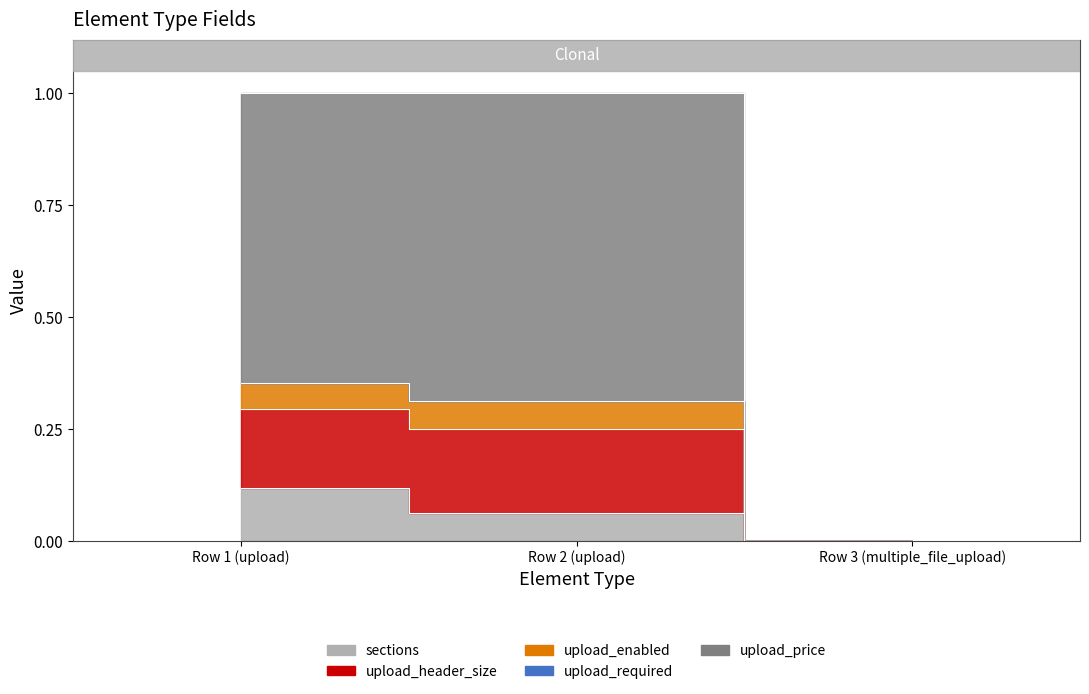

What is the difference between the sections values at Row 1 (upload) and Row 3 (multiple_file_upload)?

0.1